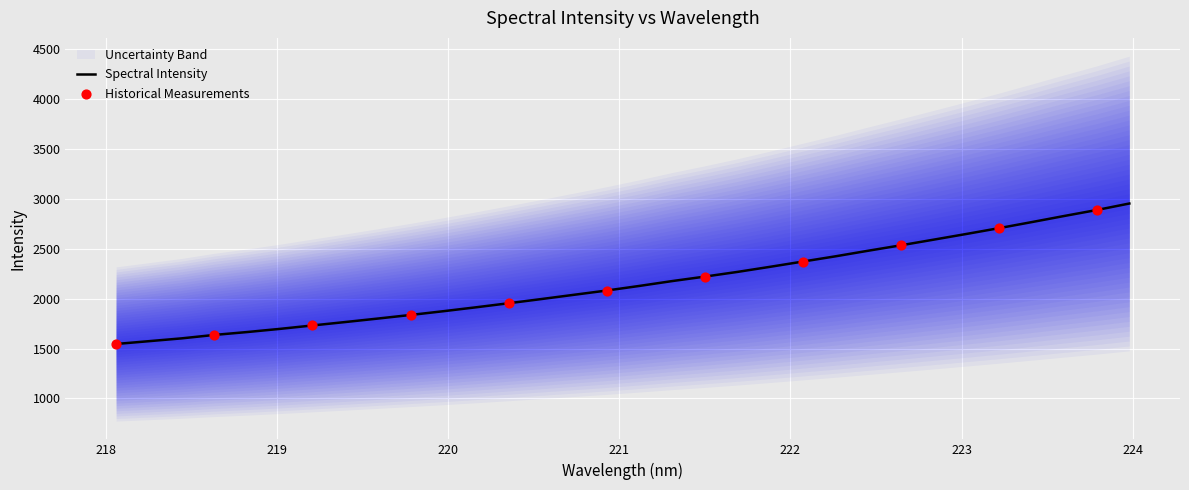

What is the ratio of the value at 221.8812 to the value at 223.0264?

0.9